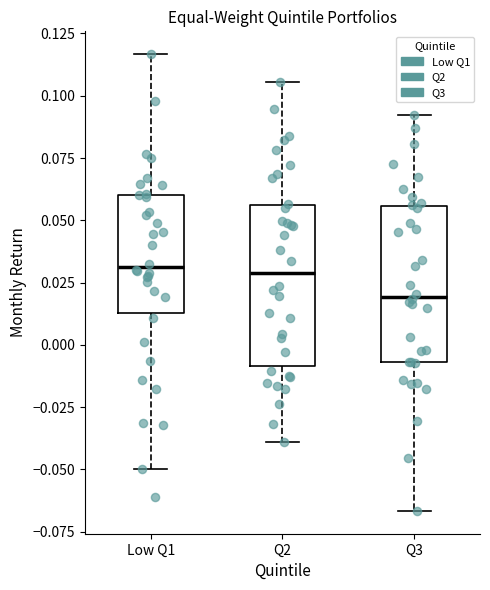

Where does the median line of the box for Q3 sit on the y-axis? The values are not printed on the chart, so give them approximately, as read against the axis.

0.020